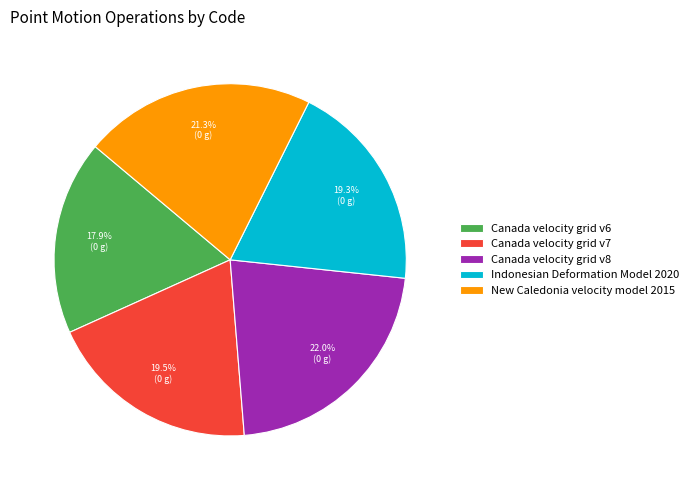

The Indonesian Deformation Model 2020 slice represents 6% of the pie. True or false?

False